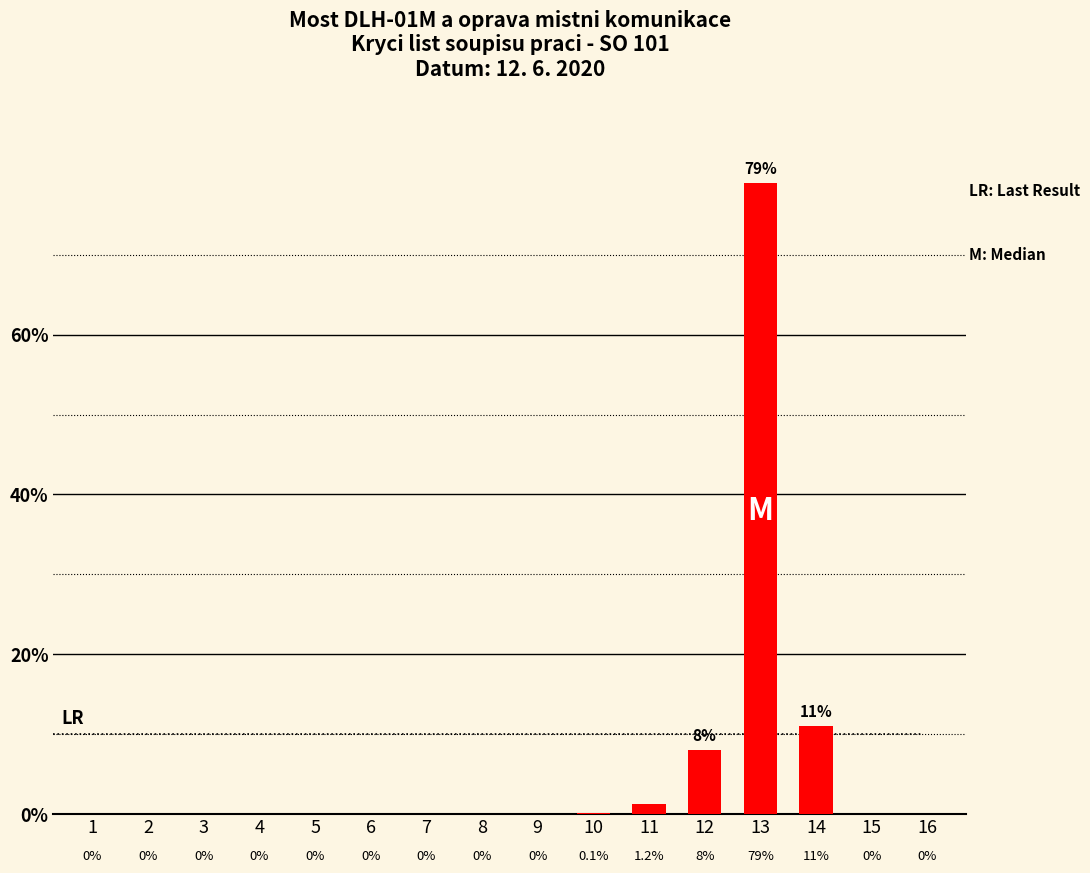

What is the sum of all values?

99.3